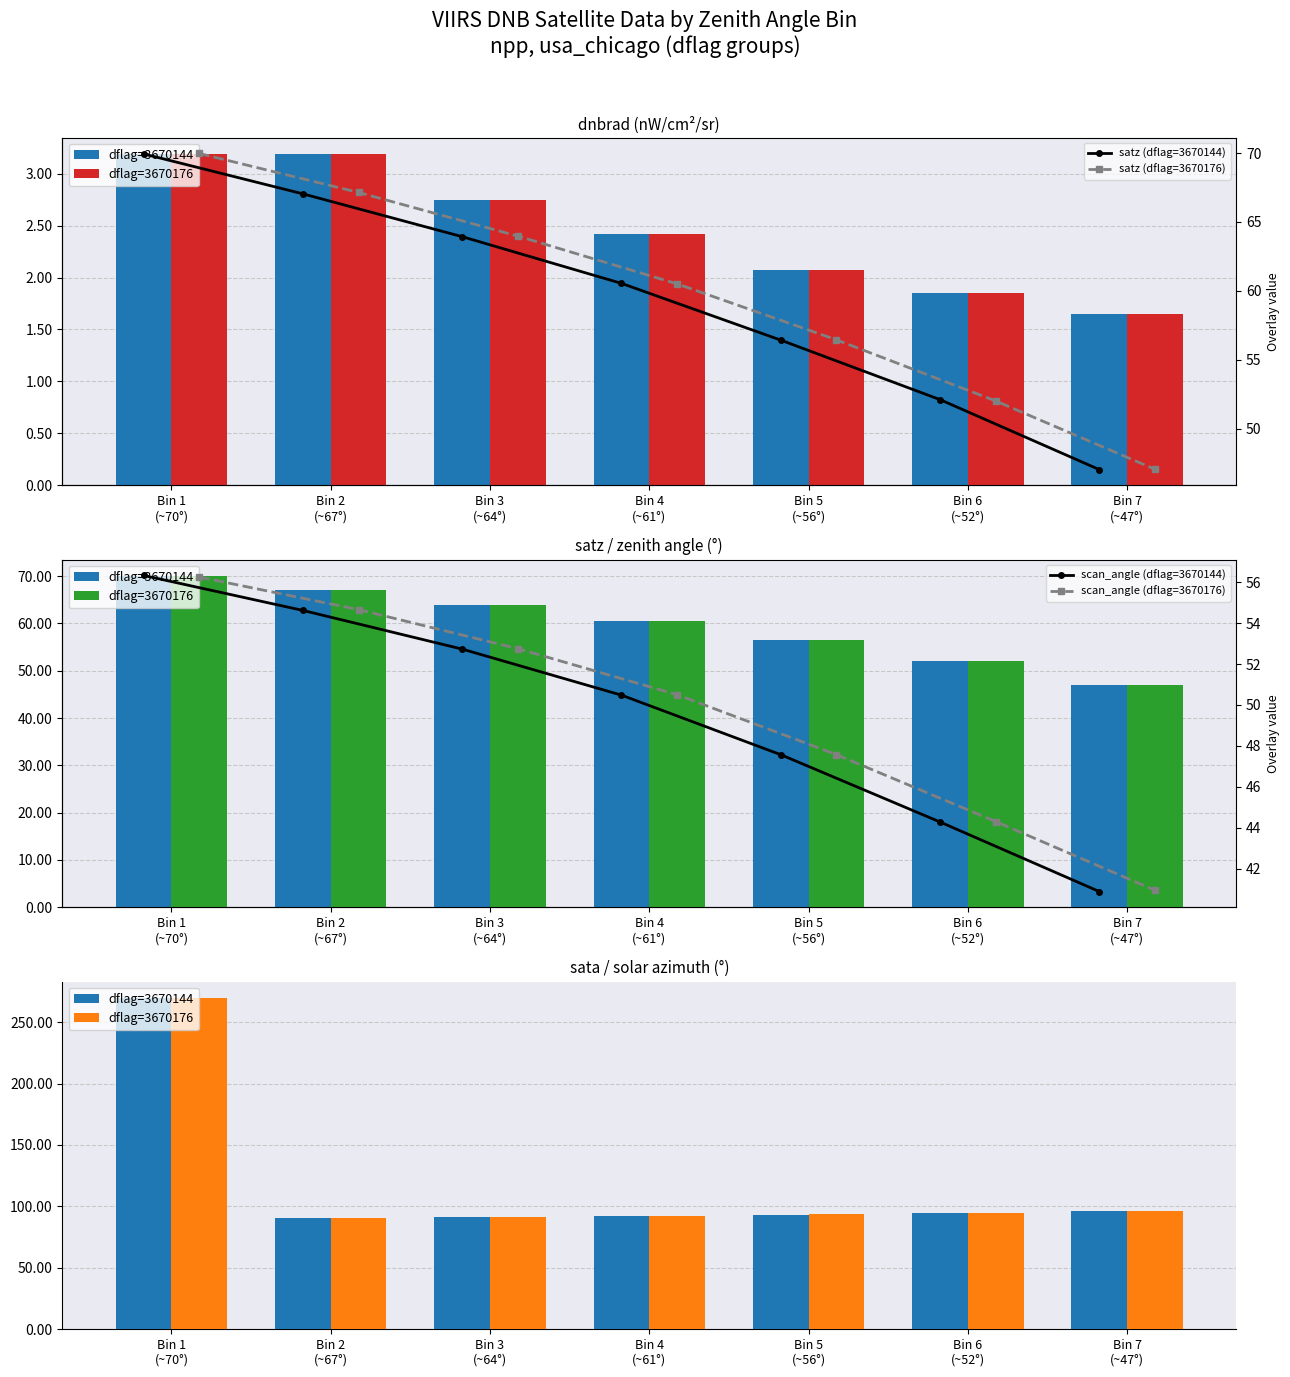

What is the average value of the satz (dflag=3670176) series?

59.6